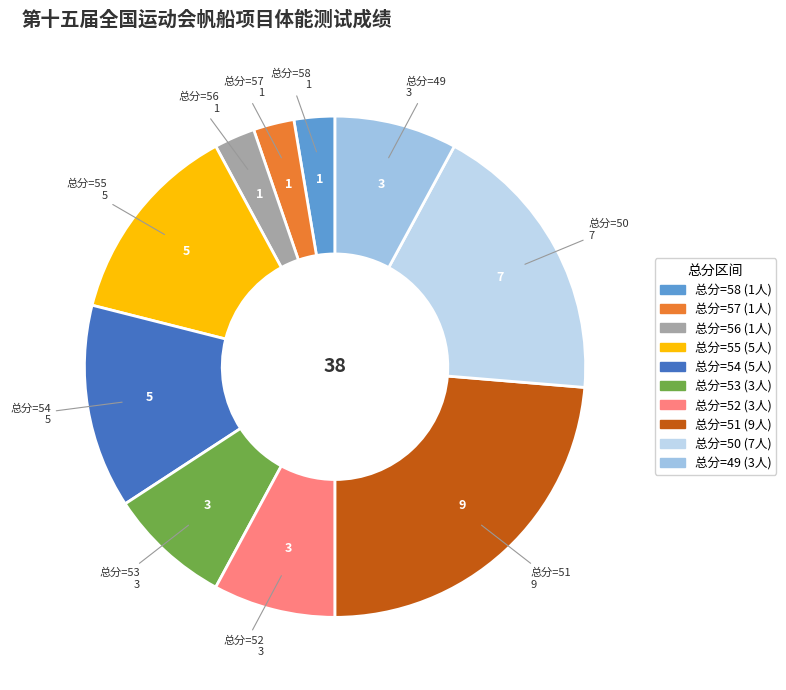

How many slices are in this pie chart?

10